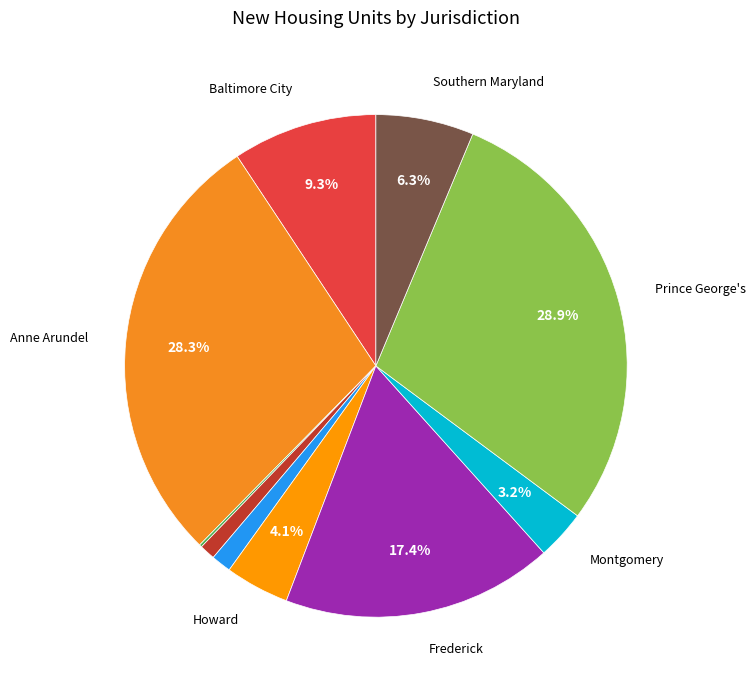

Rank the categories by value from highest to lowest.

Prince George's, Anne Arundel, Frederick, Baltimore City, Southern Maryland, Howard, Montgomery, Harford, Carroll, Baltimore County